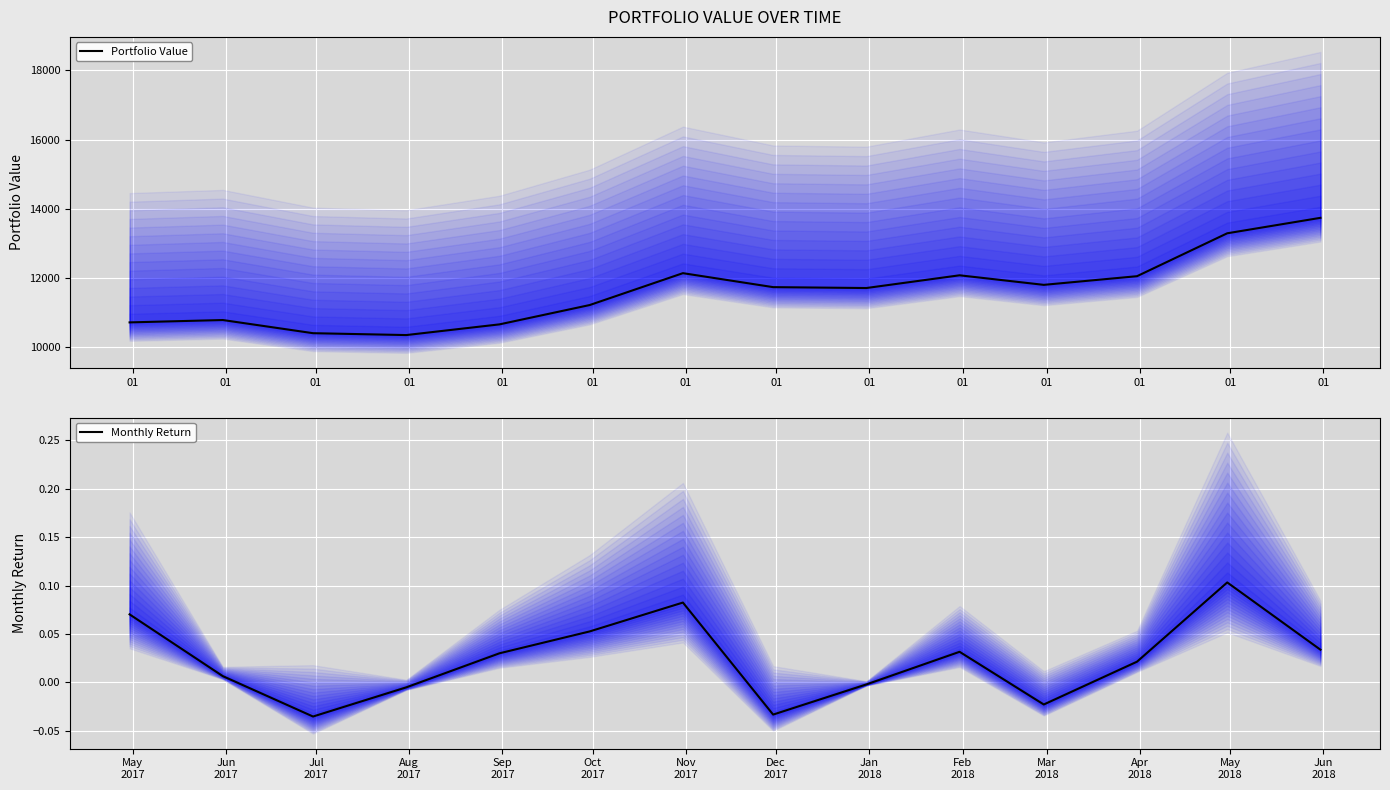

True or false: Portfolio Value and Monthly Return cross at least once.

False